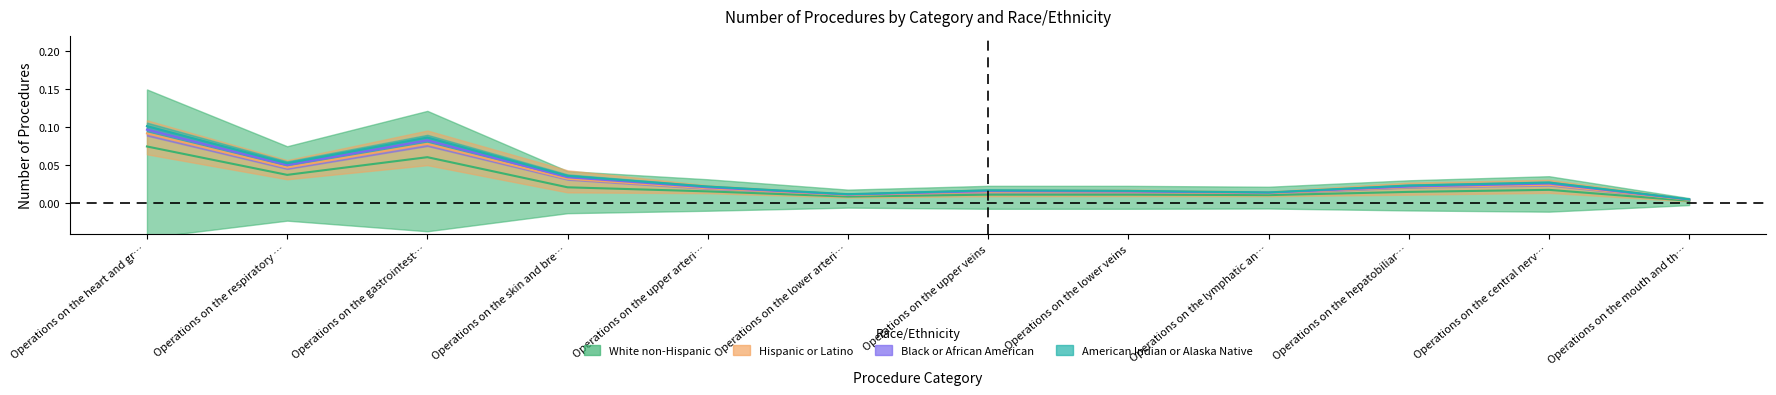

True or false: Black or African American and American Indian or Alaska Native intersect in this chart.

False